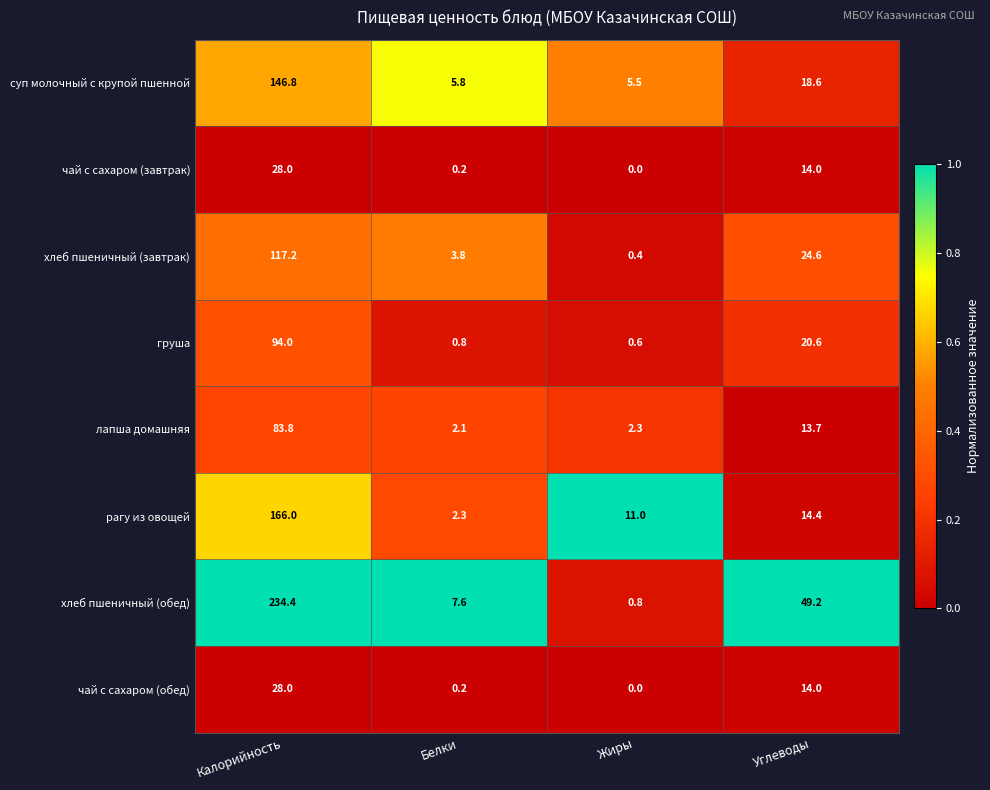

True or false: груша has a value of 153.1 at Калорийность.

False